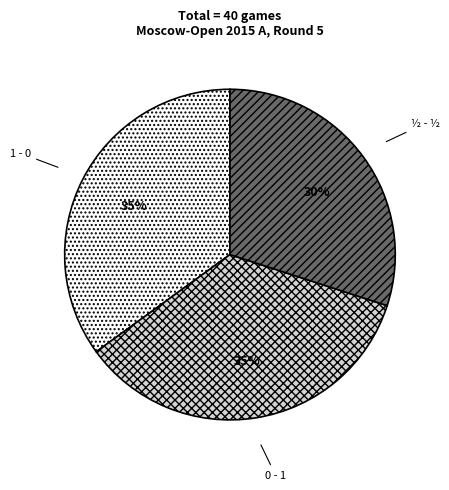

How many slices are in this pie chart?

3